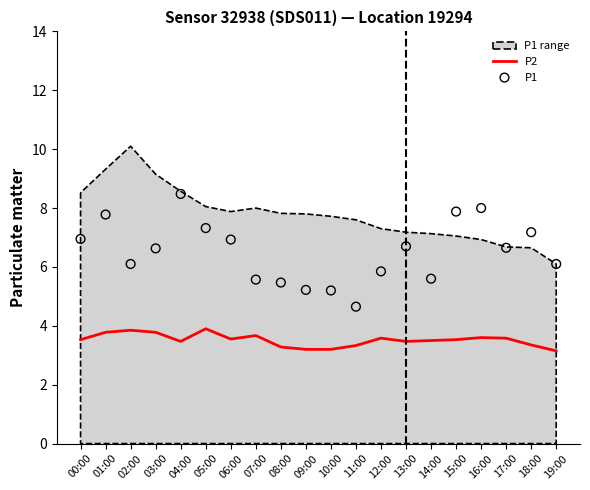

Which series has the largest total across all categories?

P1